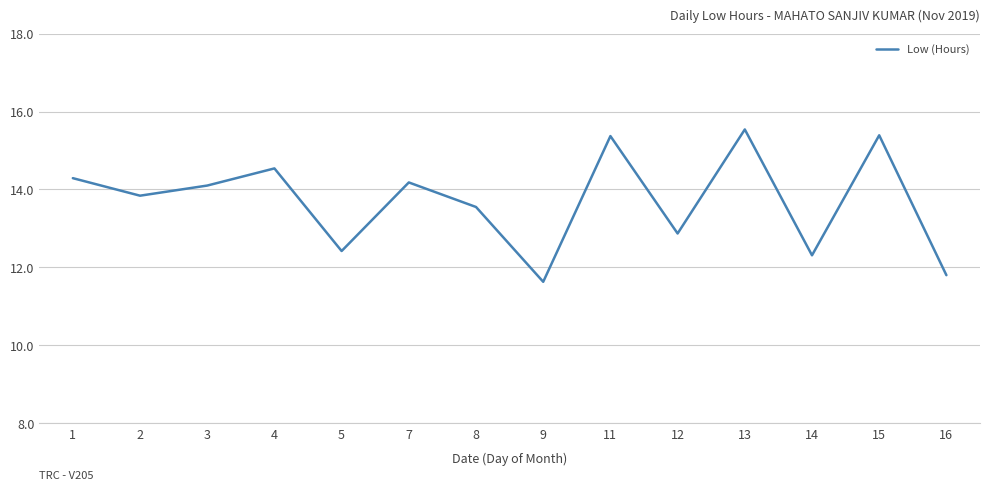

What is the difference between the maximum and minimum values?

3.9